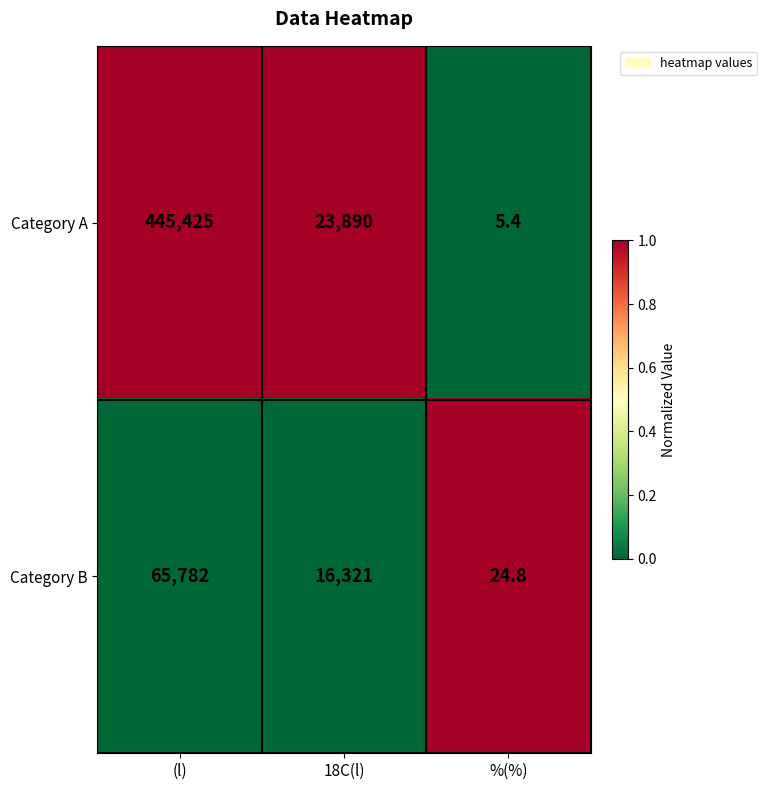

Rank the series by their maximum value, from highest to lowest.

Category A, Category B